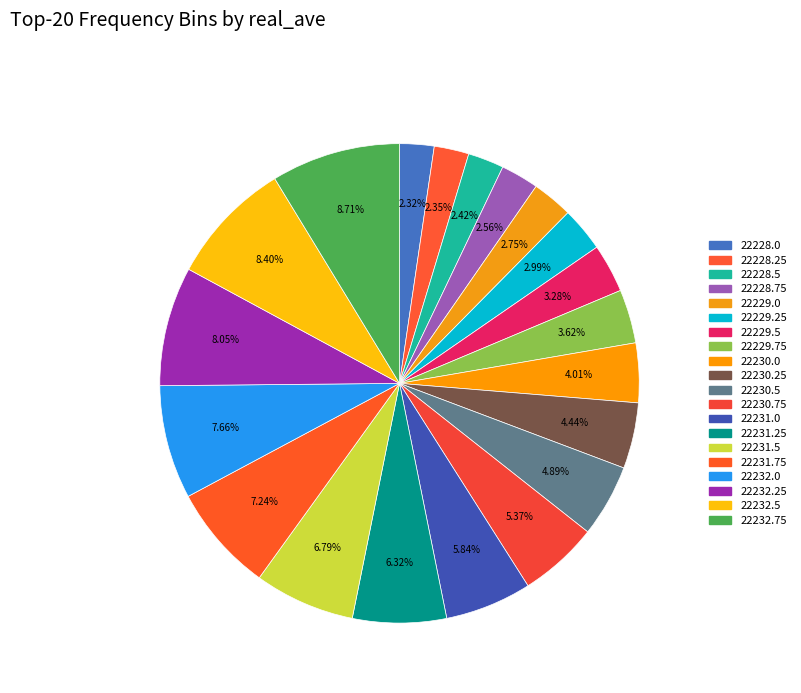

How many segments does this pie chart have?

20